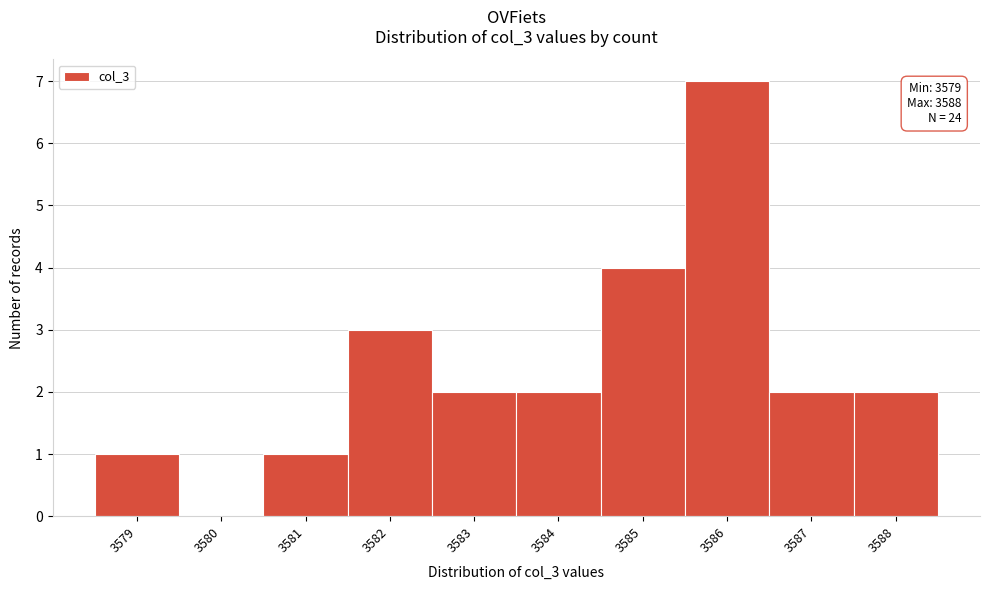

Which range on the x-axis has the tallest bar?

3585.5 to 3586.5